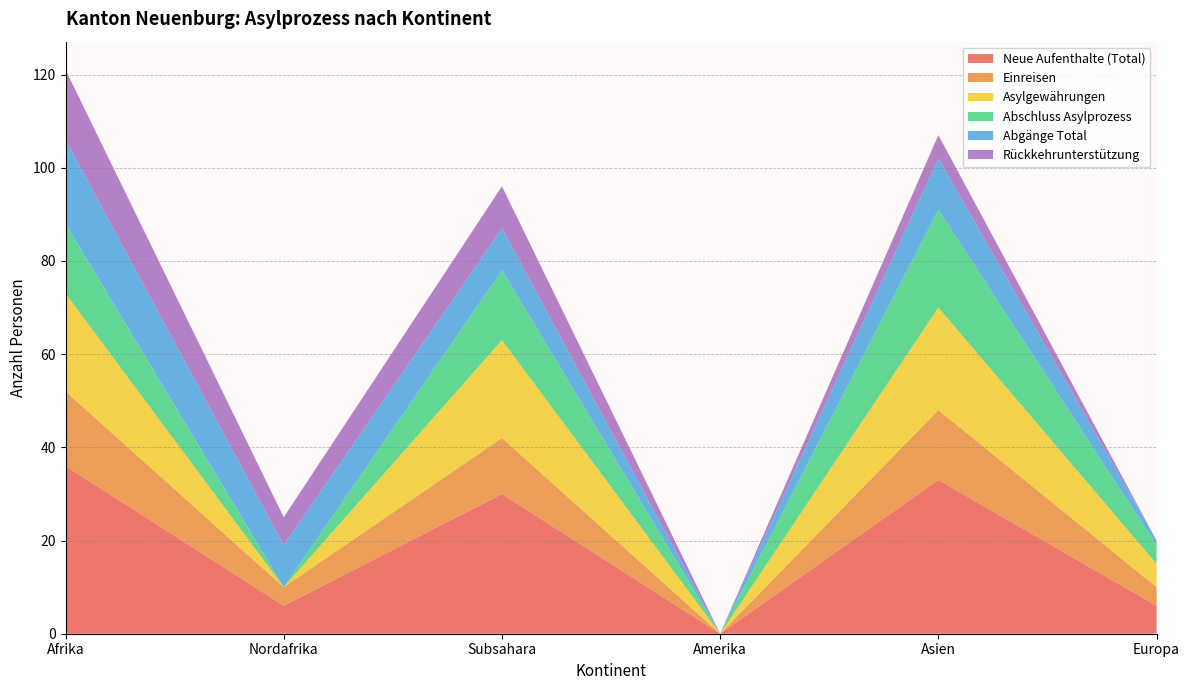

Reading left to right, extract all data points from this chart.

Neue Aufenthalte (Total): Afrika=36	Nordafrika=6	Subsahara=30	Amerika=0	Asien=33	Europa=6
Einreisen: Afrika=16	Nordafrika=4	Subsahara=12	Amerika=0	Asien=15	Europa=4
Asylgewährungen: Afrika=21	Nordafrika=0	Subsahara=21	Amerika=0	Asien=22	Europa=5
Abschluss Asylprozess: Afrika=15	Nordafrika=0	Subsahara=15	Amerika=0	Asien=21	Europa=4
Abgänge Total: Afrika=18	Nordafrika=9	Subsahara=9	Amerika=0	Asien=11	Europa=1
Rückkehrunterstützung: Afrika=15	Nordafrika=6	Subsahara=9	Amerika=0	Asien=5	Europa=0